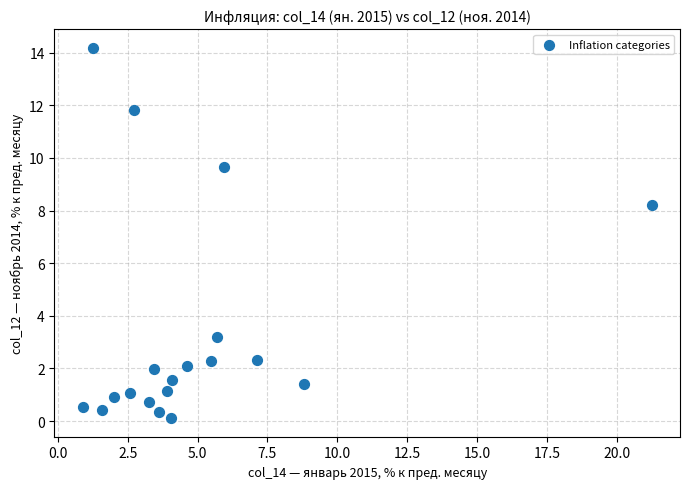

What Y value in the scatter plot is closest to 7?

8.2